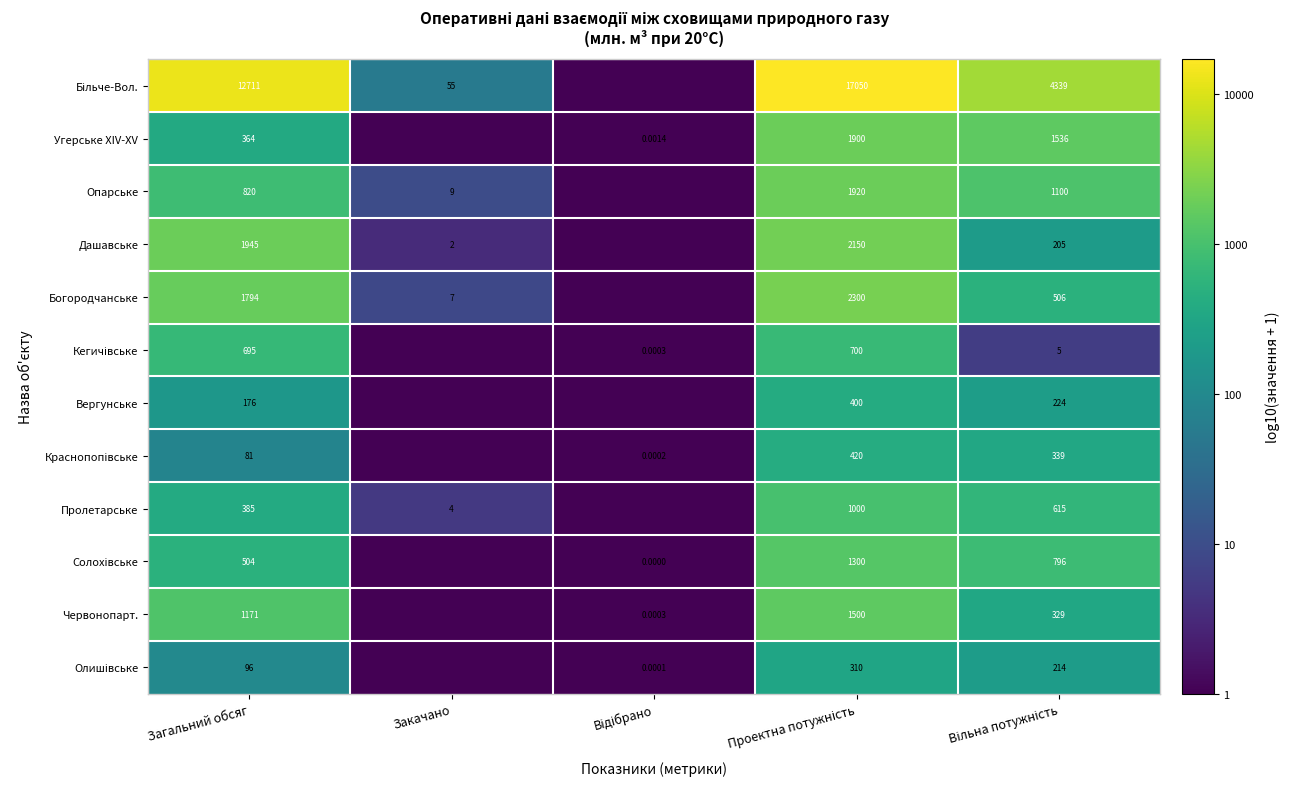

List the labels in order of Більче-Вол. value, smallest first.

Відібрано, Закачано, Вільна потужність, Загальний обсяг, Проектна потужність